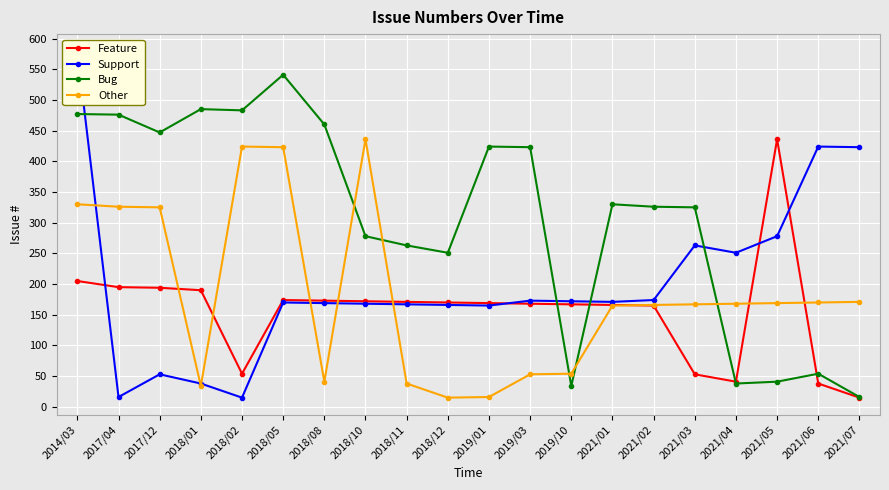

What position from the right is 2018/02?

16